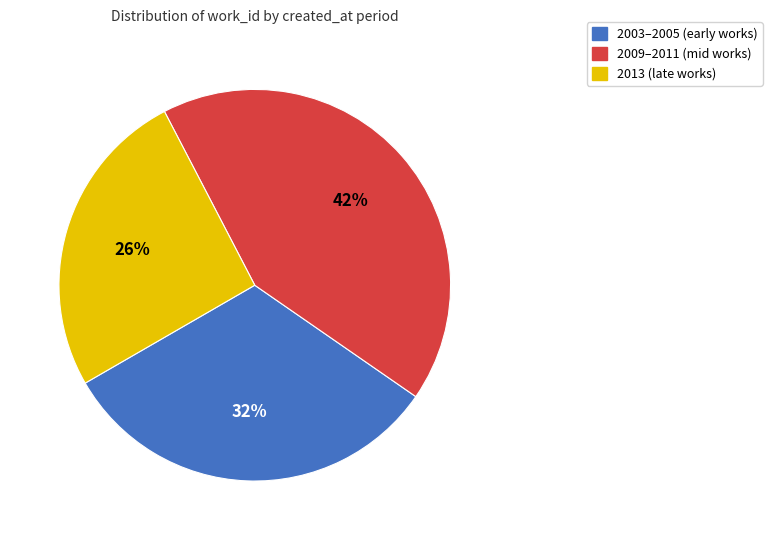

To the nearest percent, what is the average slice percentage?

33%